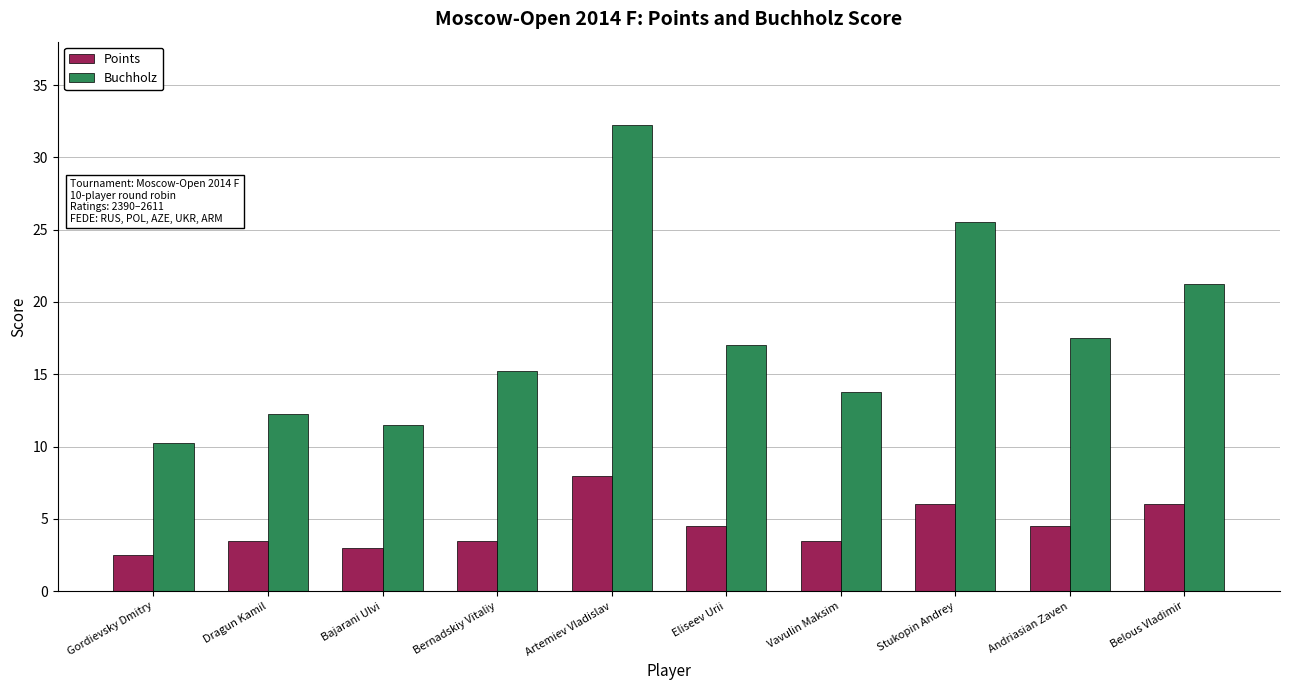

At Eliseev Urii, list the series in order from largest to smallest.

Buchholz, Points